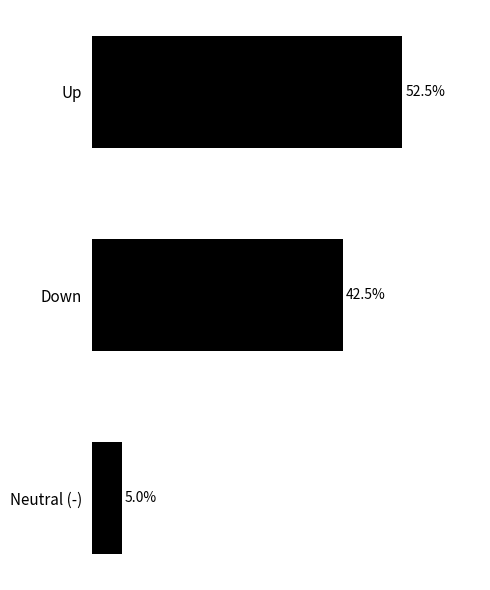

At which label is the value closest to 28?

Down